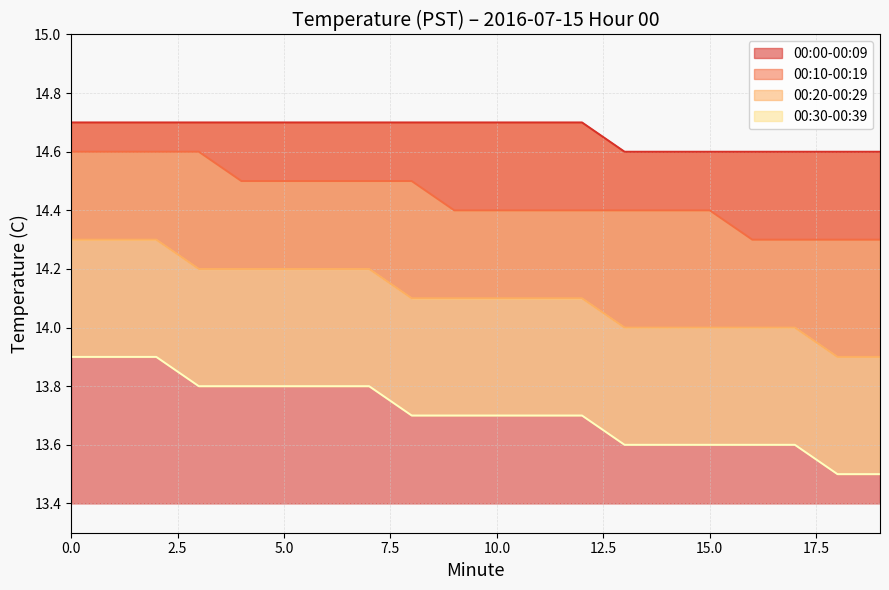

Which series has the largest range (max minus min)?

00:20-00:29